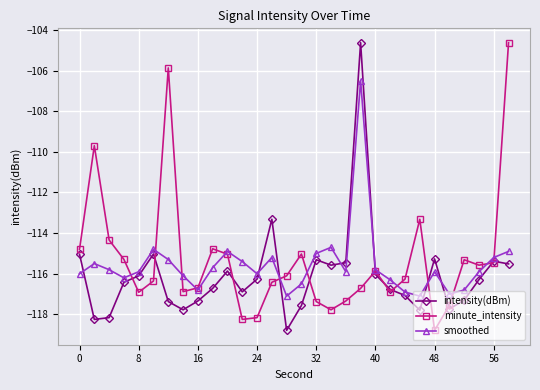

Which series ends up on top after the final intersection of intensity(dBm) and smoothed?

smoothed